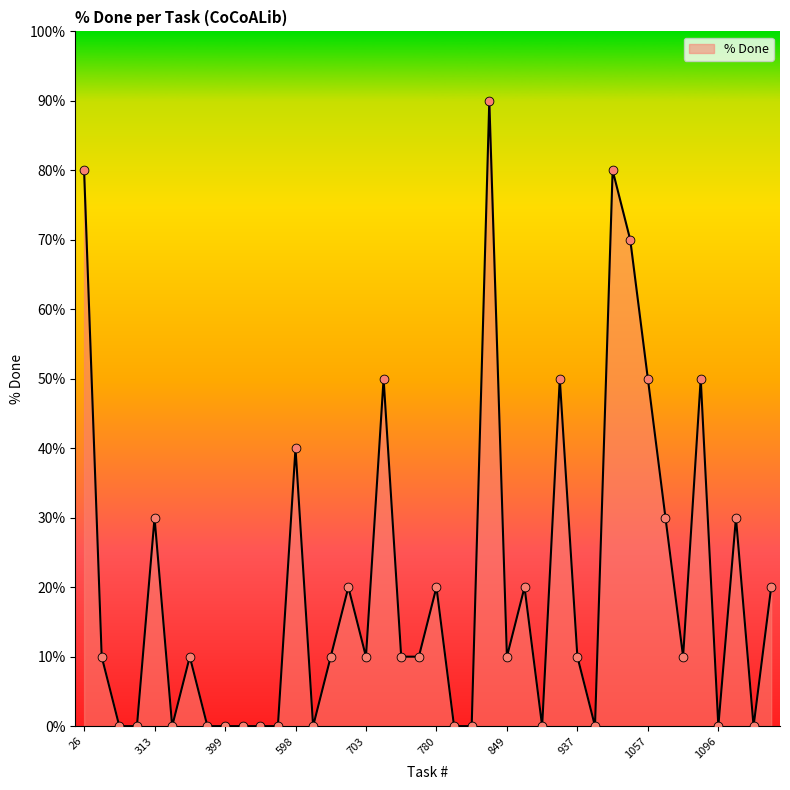

What is the difference between the maximum and minimum values?

90